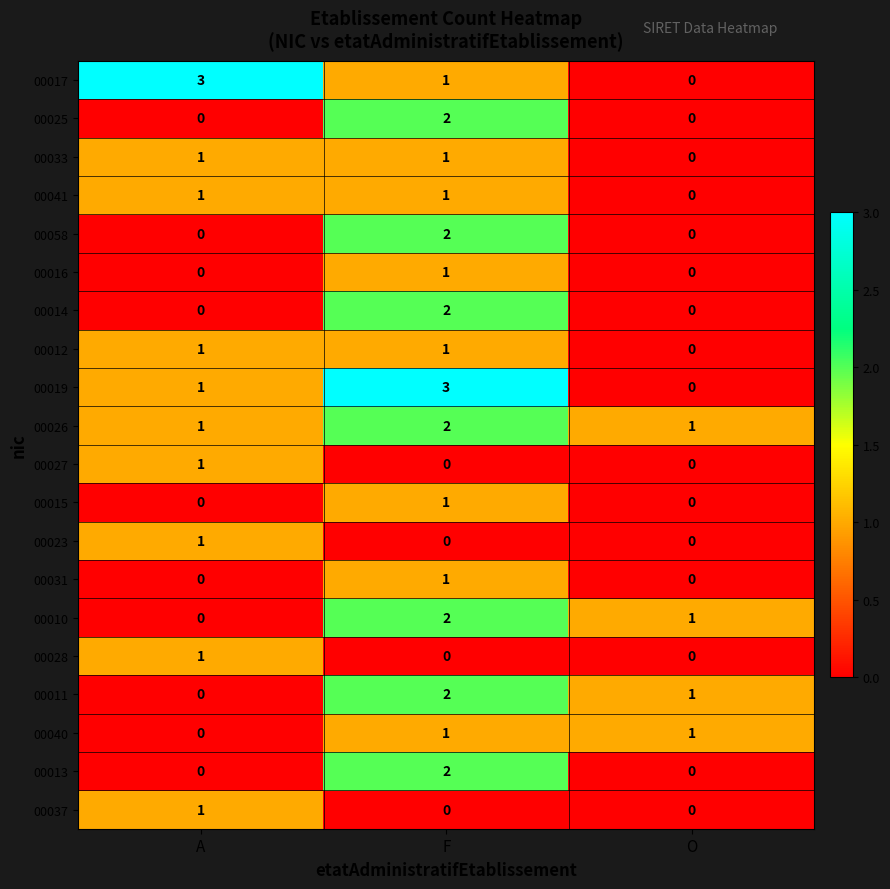

True or false: 00011 has a value of 0 at A.

True